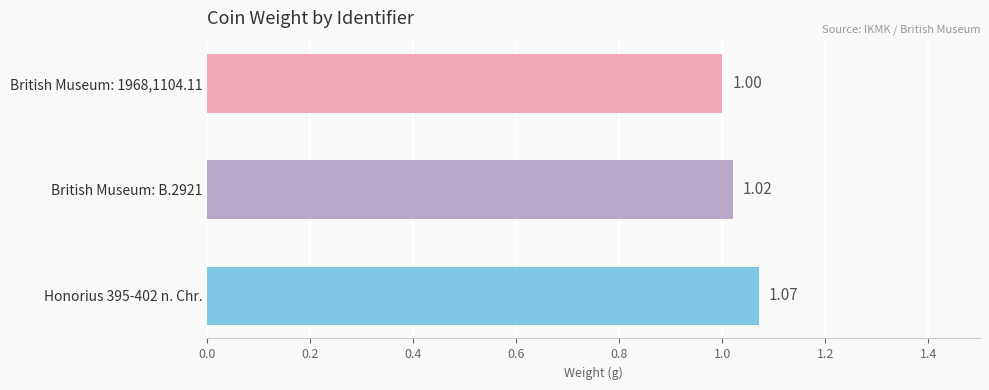

What is the average value?

1.0